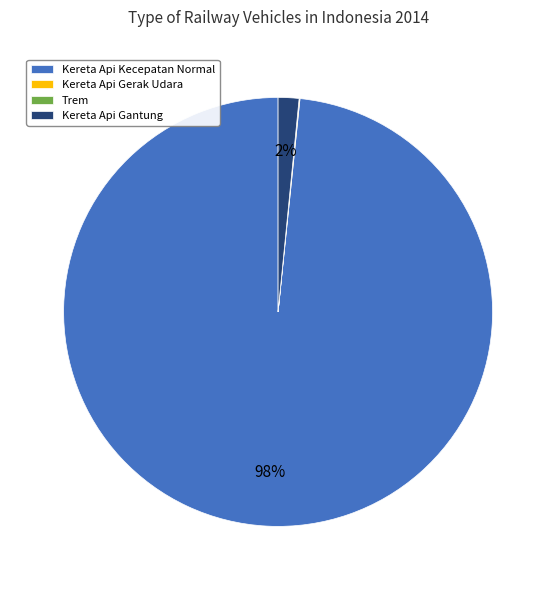

To the nearest percent, what is the average slice percentage?

25%